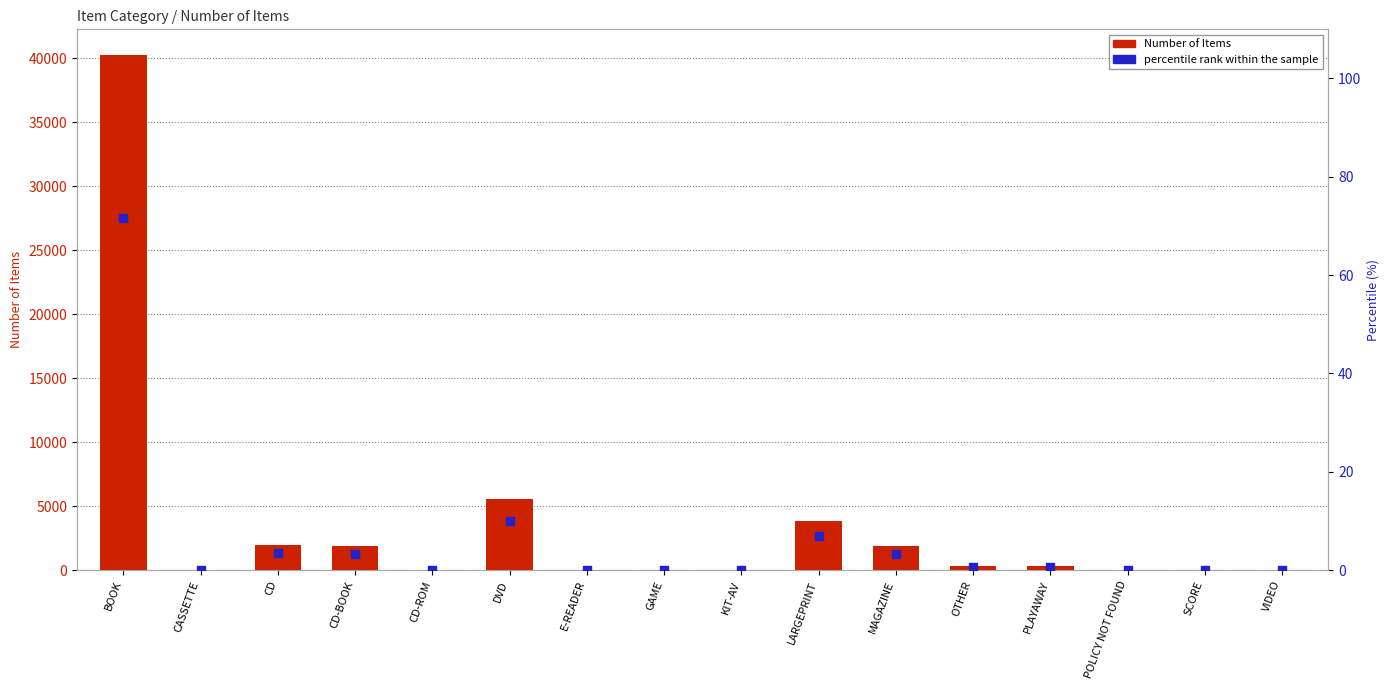

Which series reaches the maximum Y coordinate?

Number of Items